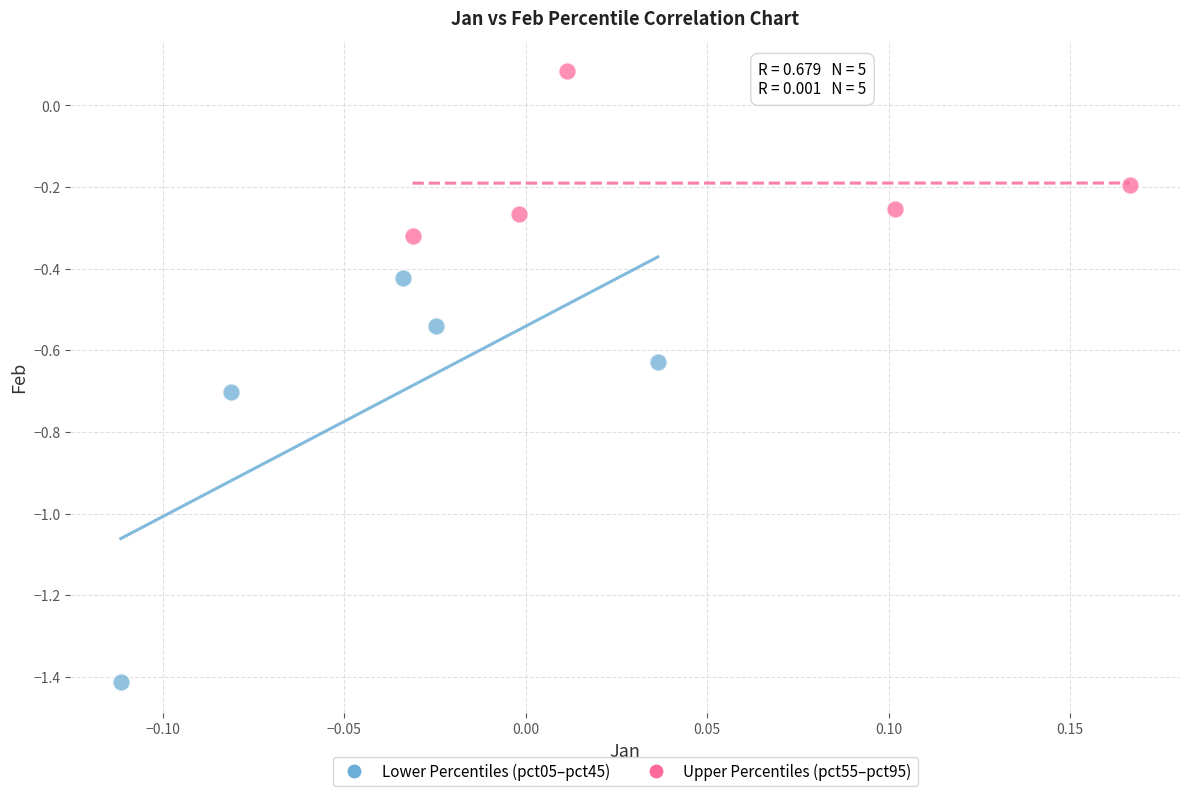

What are all the series names shown in the legend?

Lower Percentiles (pct05–pct45), Upper Percentiles (pct55–pct95)